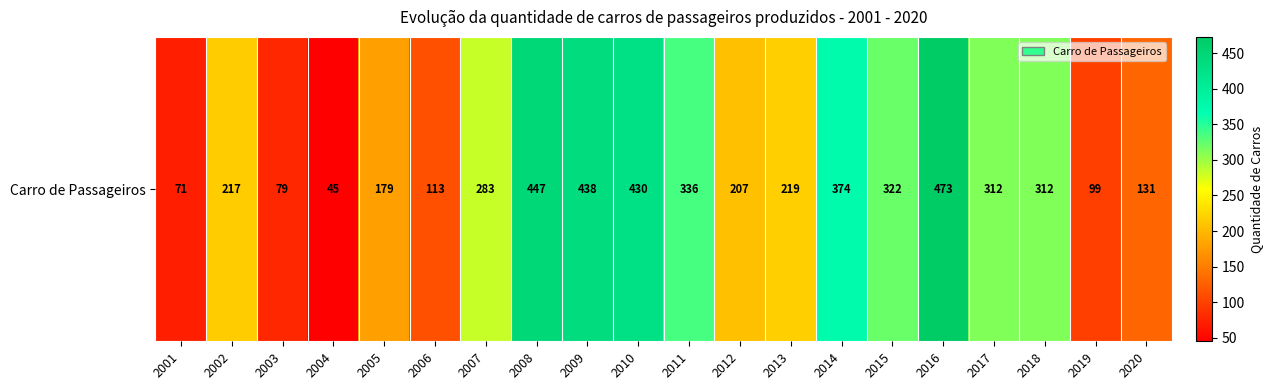

What is the maximum value shown in the chart?

473